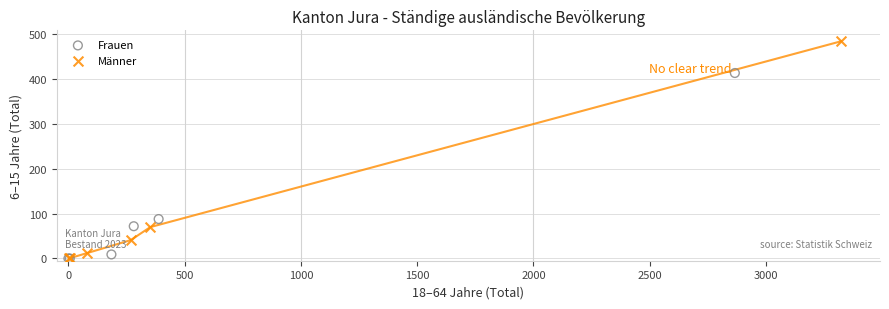

Which series has the largest Y range (max minus min)?

Männer